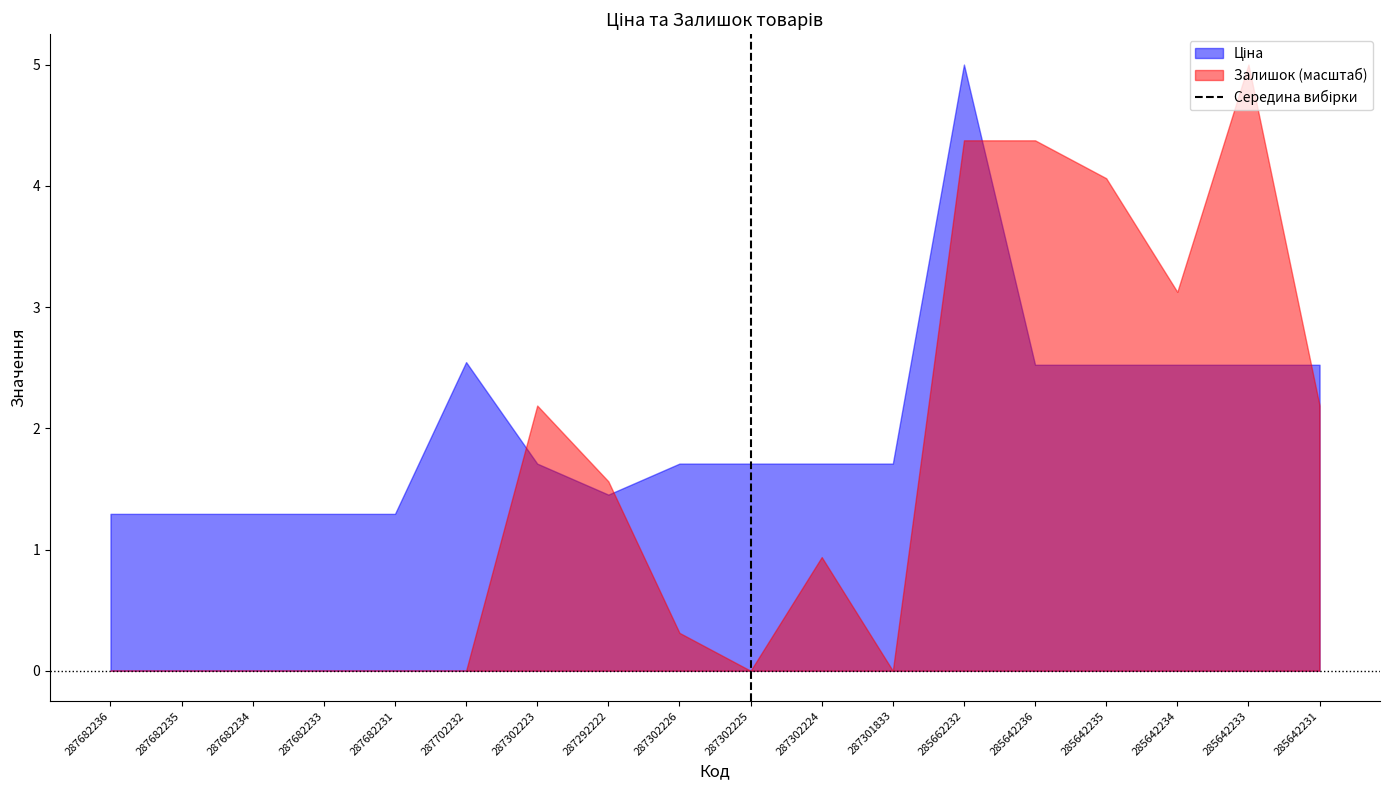

Which series has the widest spread of values?

Залишок (масштаб)